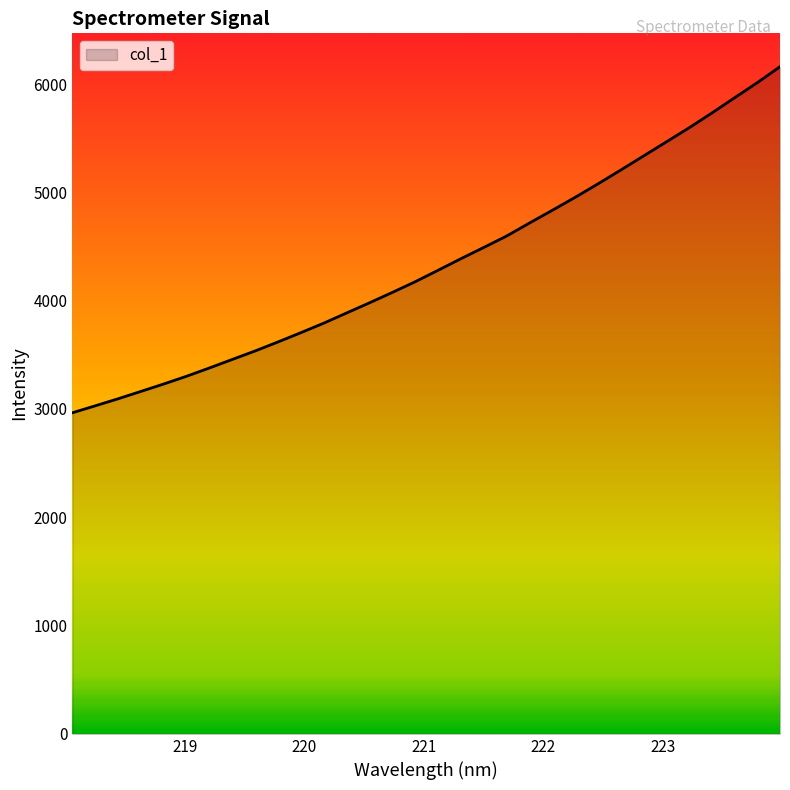

What is the minimum value shown in the chart?

2965.1